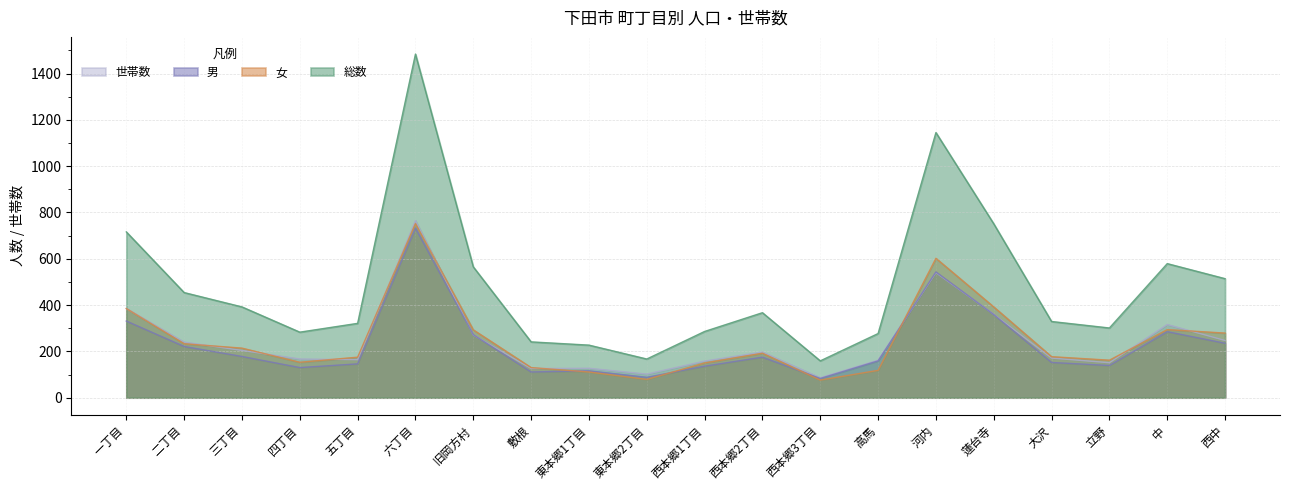

True or false: 総数 and 世帯数 cross at least once.

False